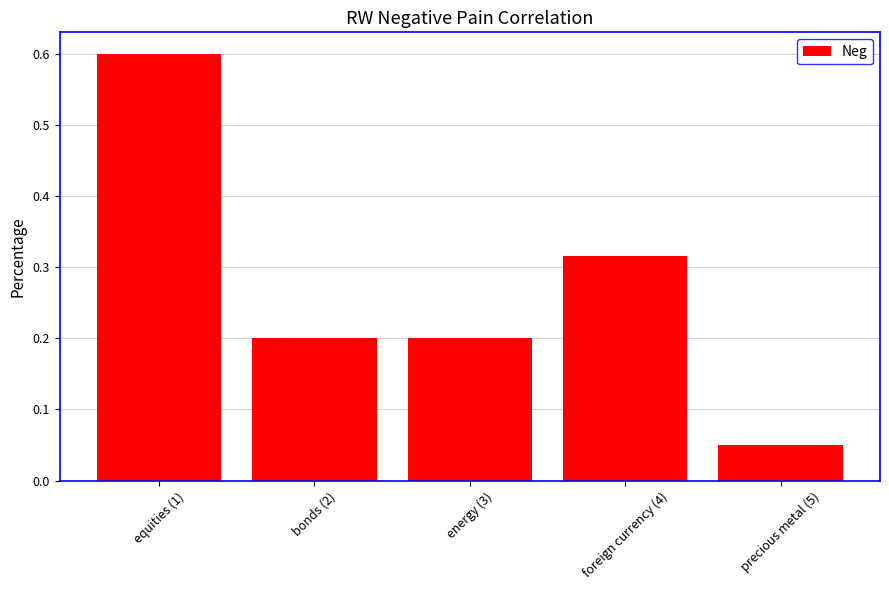

What position from the right is precious metal (5)?

1